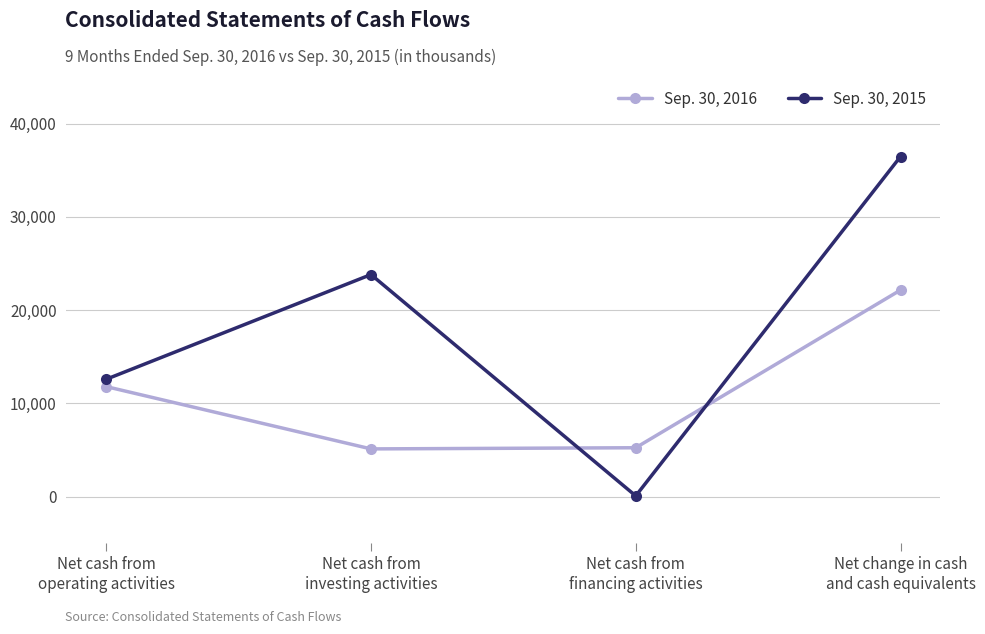

At which category is the sum across all series the highest?

Net change in cash
and cash equivalents